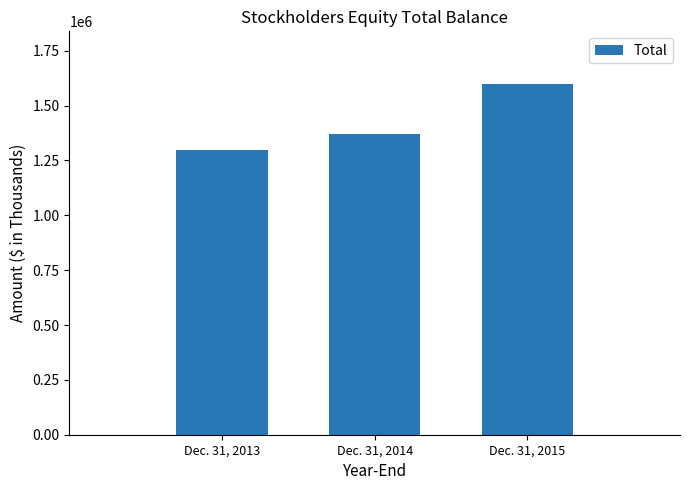

Between Dec. 31, 2014 and Dec. 31, 2013, which is larger?

Dec. 31, 2014